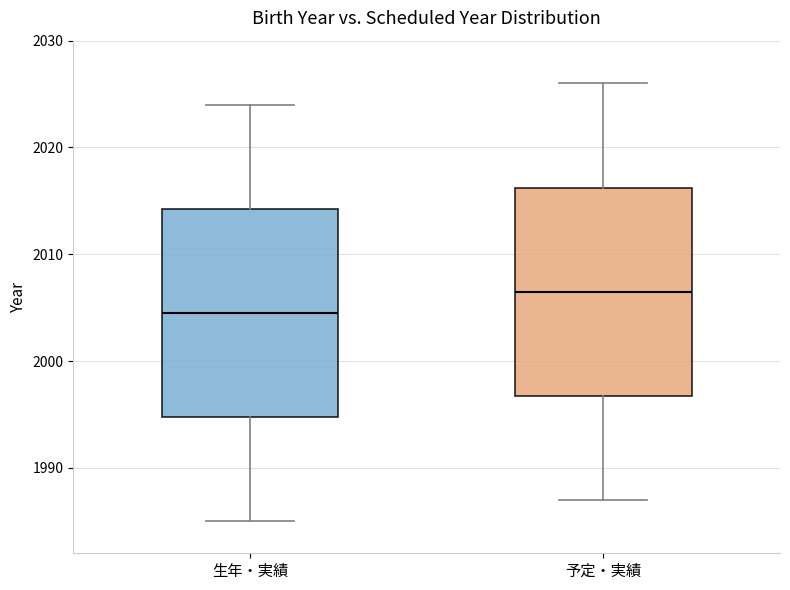

Which box's median line is the highest?

予定・実績